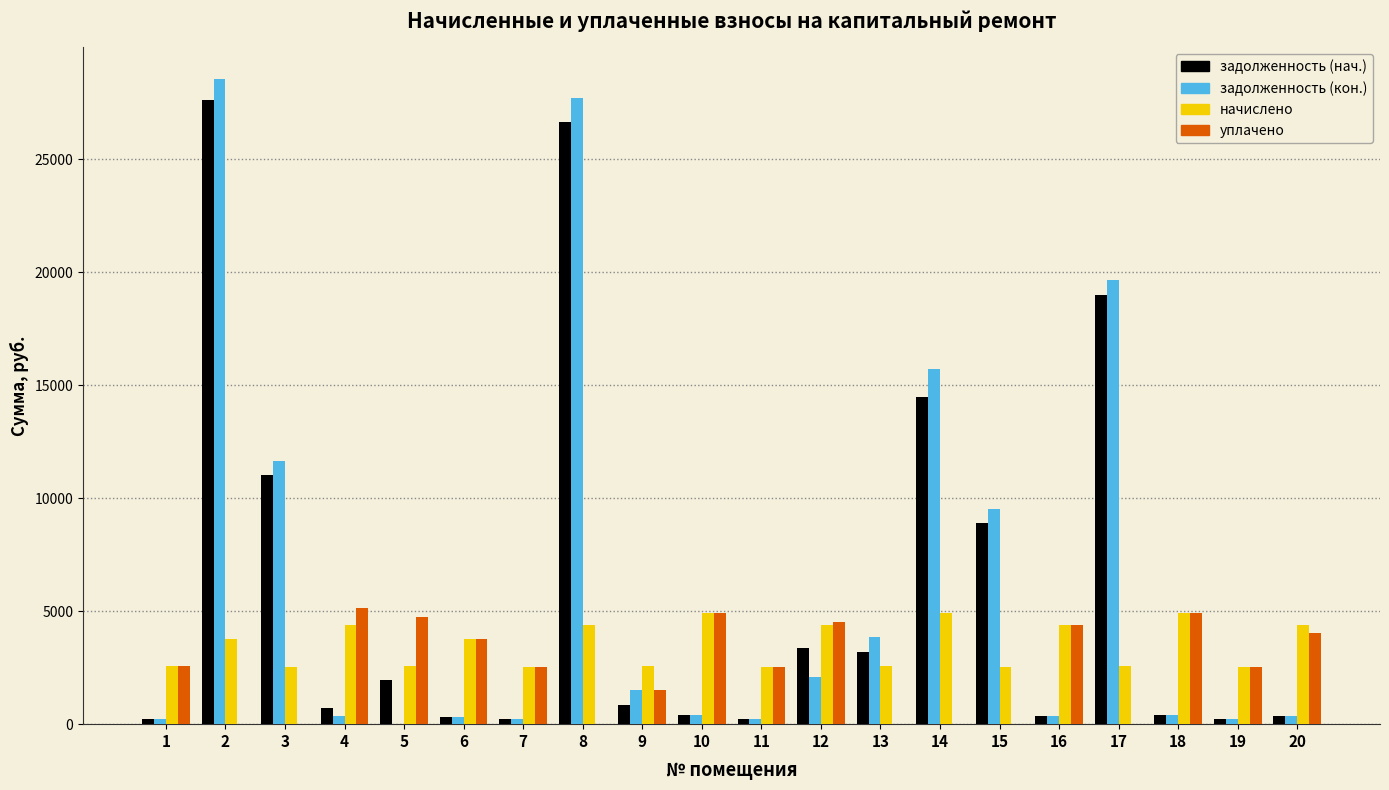

What is the sum of the начислено values at 19 and 20?

6898.0